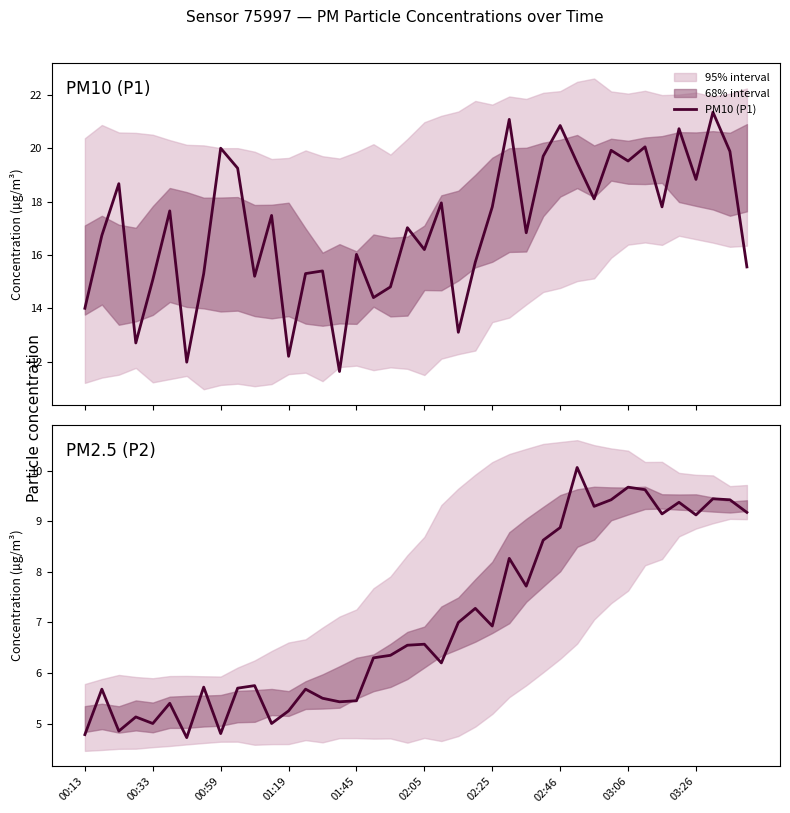

True or false: PM2.5 (P2) and PM10 (P1) cross at least once.

False